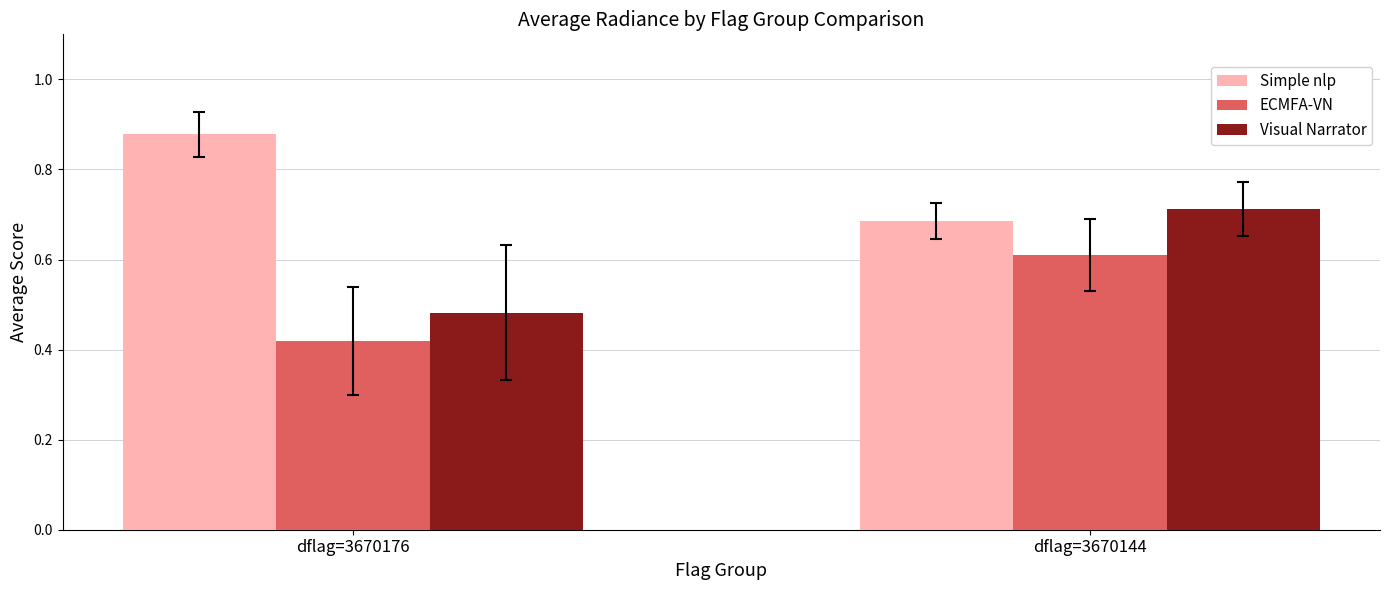

List the labels in order of Simple nlp value, largest first.

dflag=3670176, dflag=3670144